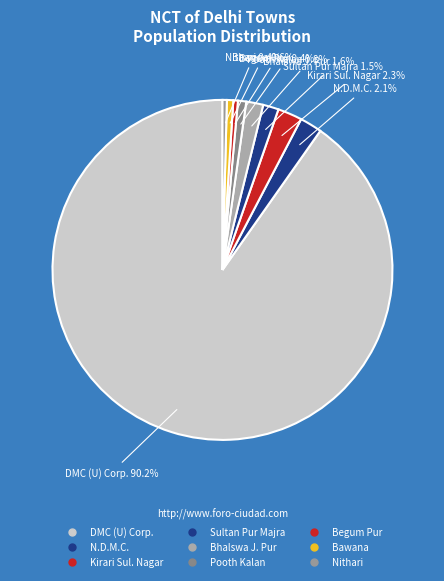

How many segments does this pie chart have?

9